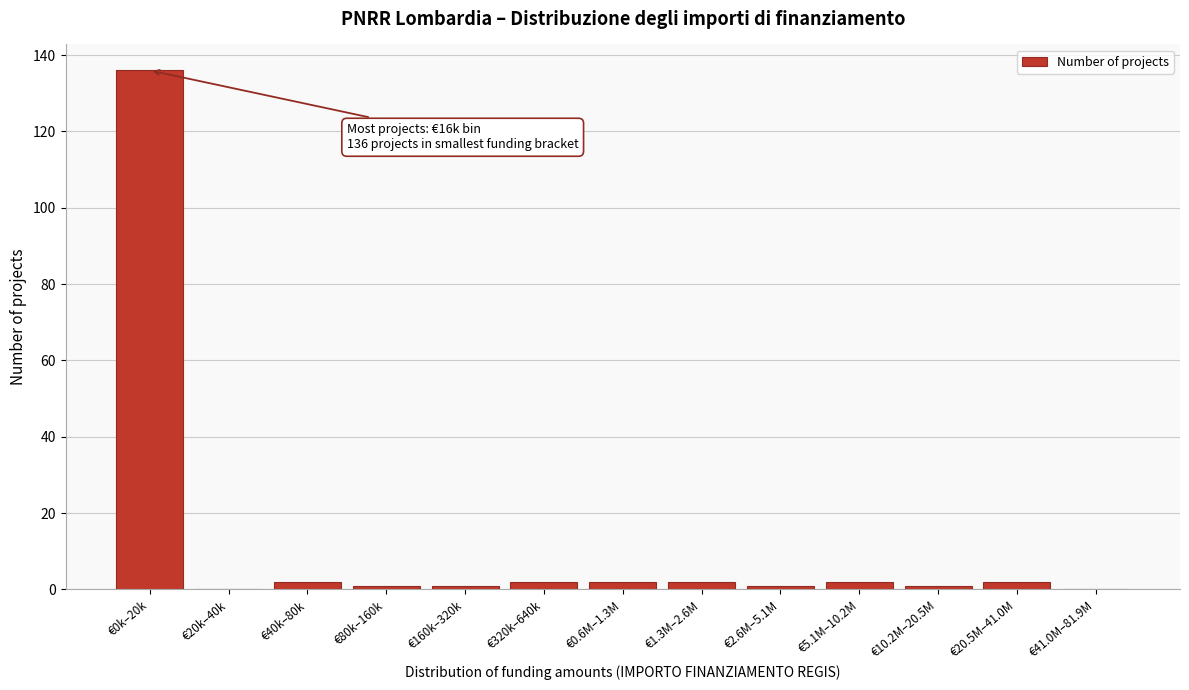

Reading left to right, extract all data points from this chart.

€0k–20k=136	€20k–40k=0	€40k–80k=2	€80k–160k=1	€160k–320k=1	€320k–640k=2	€0.6M–1.3M=2	€1.3M–2.6M=2	€2.6M–5.1M=1	€5.1M–10.2M=2	€10.2M–20.5M=1	€20.5M–41.0M=2	€41.0M–81.9M=0